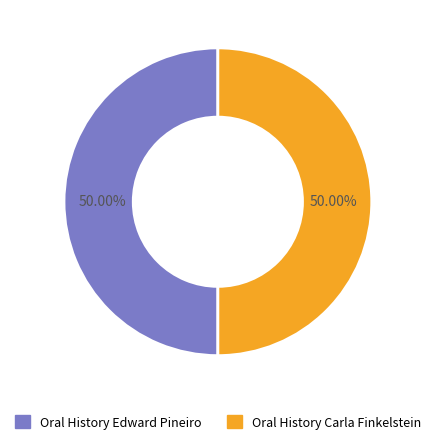

Which category has the smallest portion of the pie?

Oral History with Carla Finkelstein